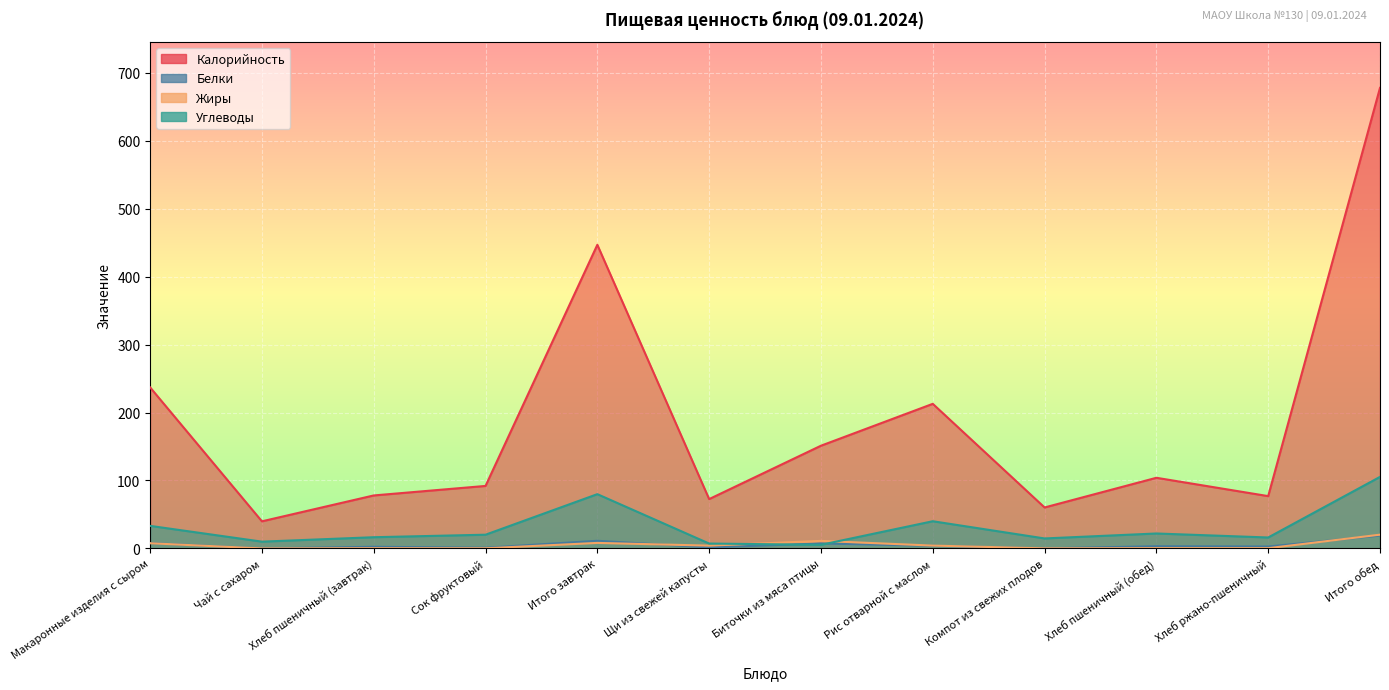

What is the label of the 8th point from the left?

Рис отварной с маслом